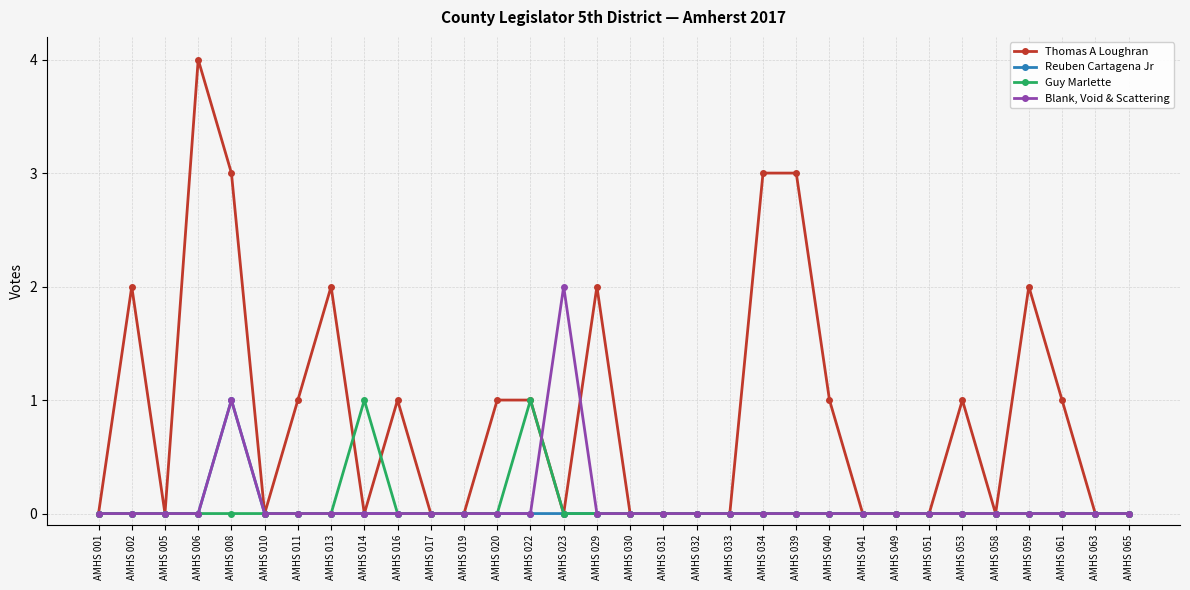

True or false: Blank, Void & Scattering has more than 0 interior local peaks.

True